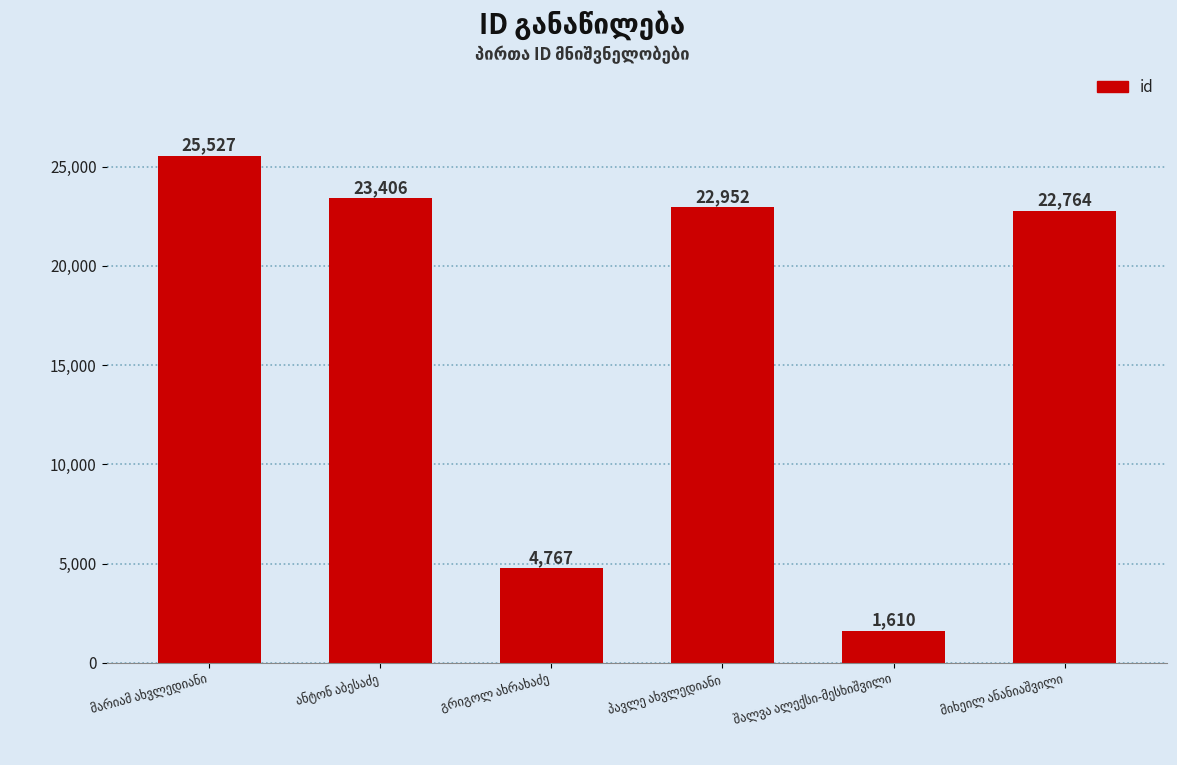

What is the smallest value displayed?

1610